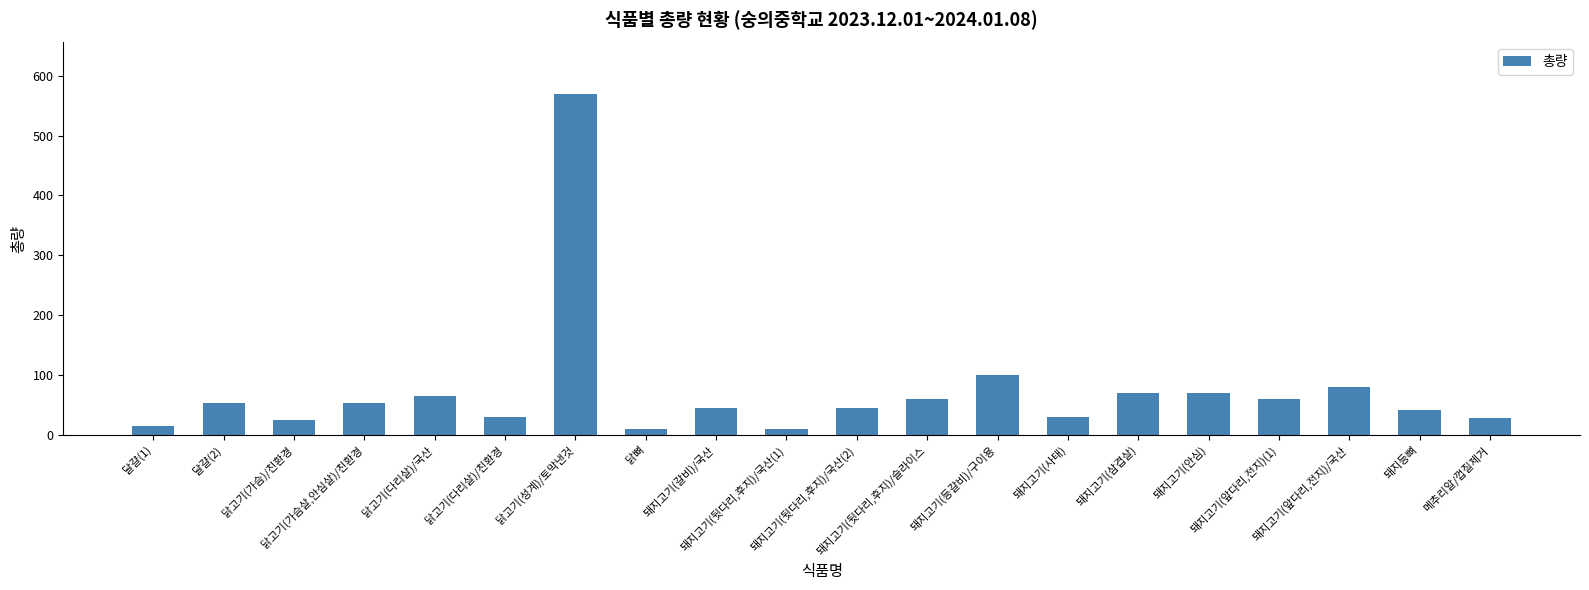

What is the sum of all values?

1461